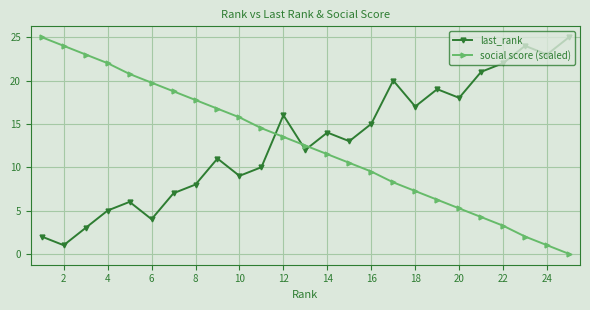

What is the maximum value for last_rank?

25.0